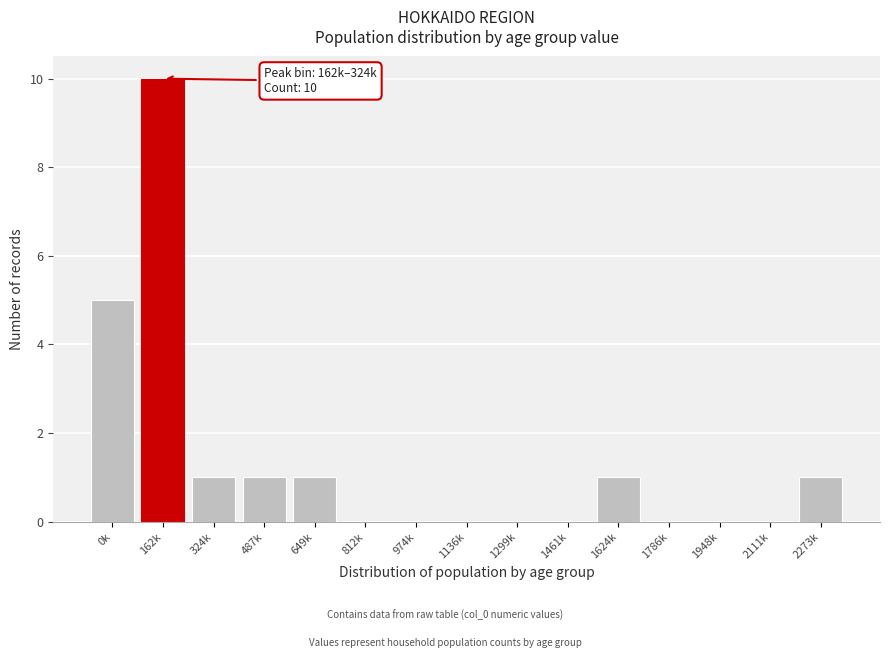

Reading left to right, transcribe all the data shown in this chart.

0k=5	162k=10	324k=1	487k=1	649k=1	812k=0	974k=0	1136k=0	1299k=0	1461k=0	1624k=1	1786k=0	1948k=0	2111k=0	2273k=1